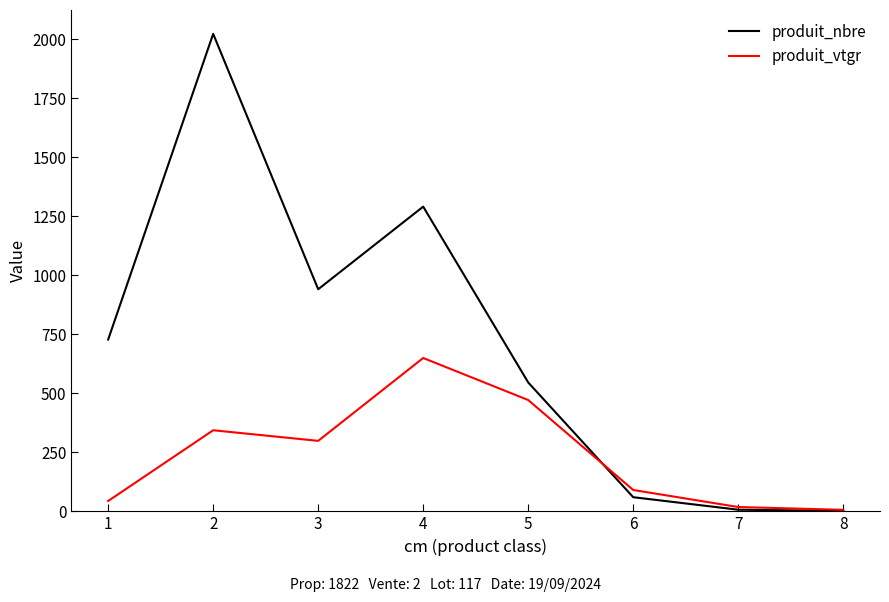

Is this an area chart (filled region under the line)?

No